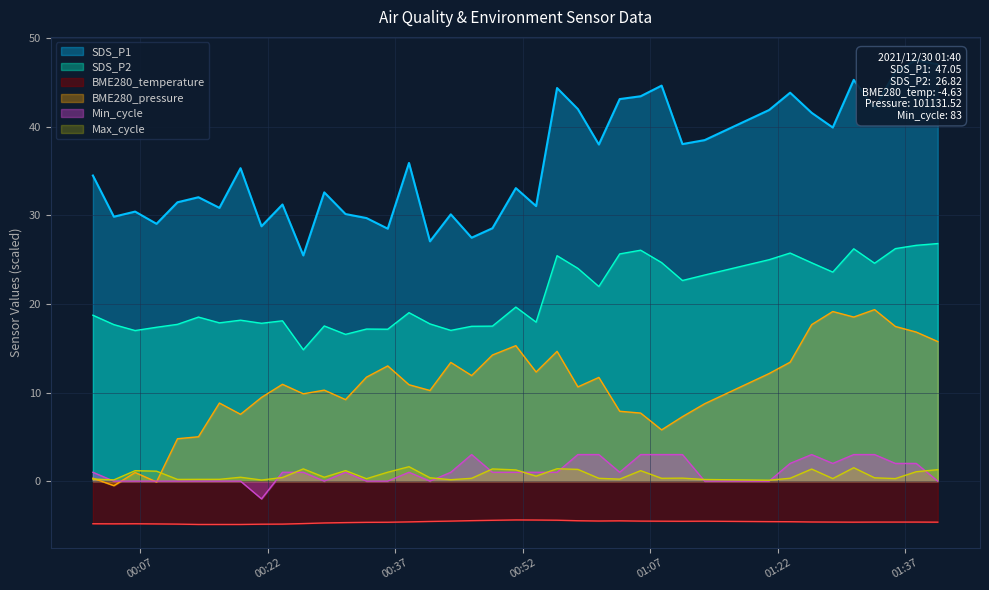

What is the average value of the Max_cycle series?

0.7